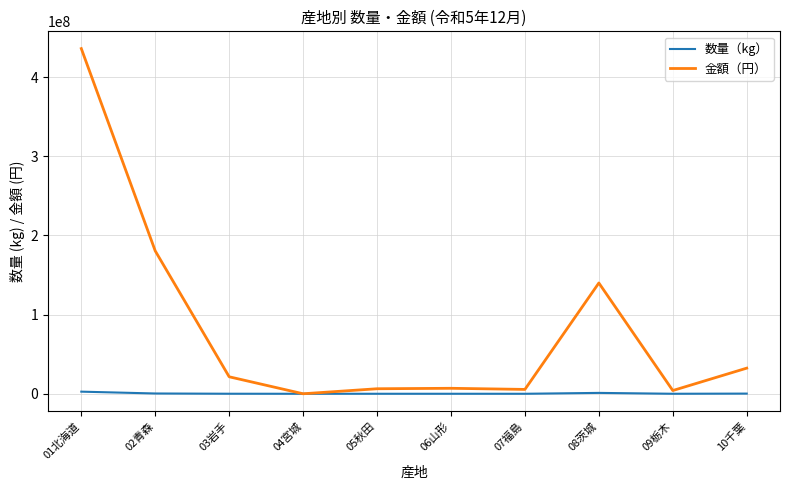

What are all the series names shown in the legend?

数量（kg）, 金額（円）